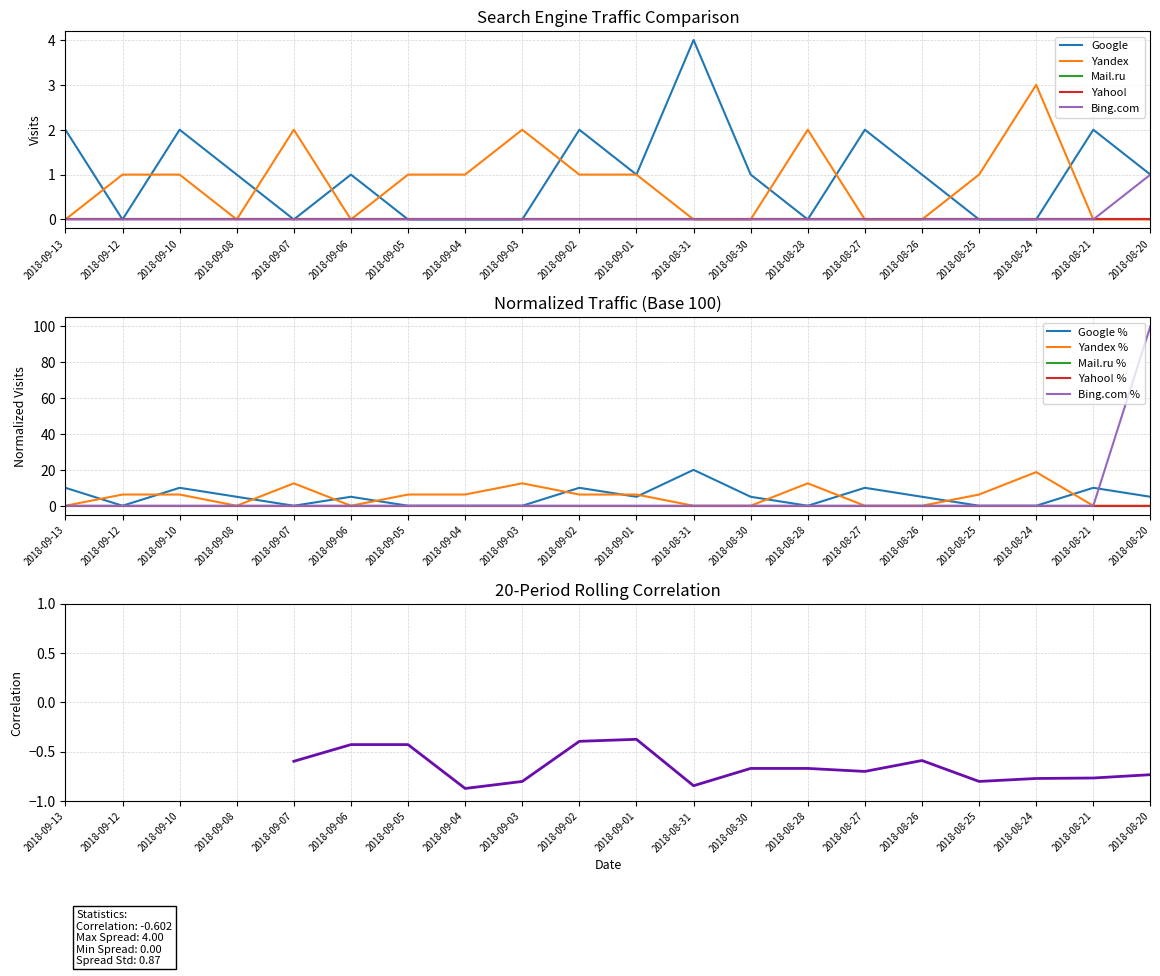

Which series has the largest total across all categories?

Google